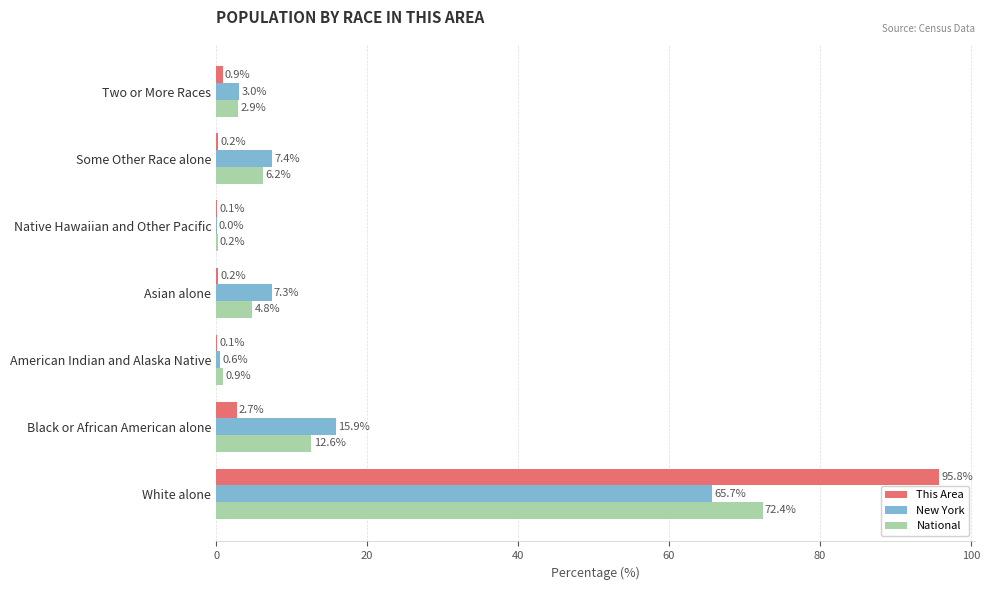

Where is New York nearest to the value 32?

Black or African American alone